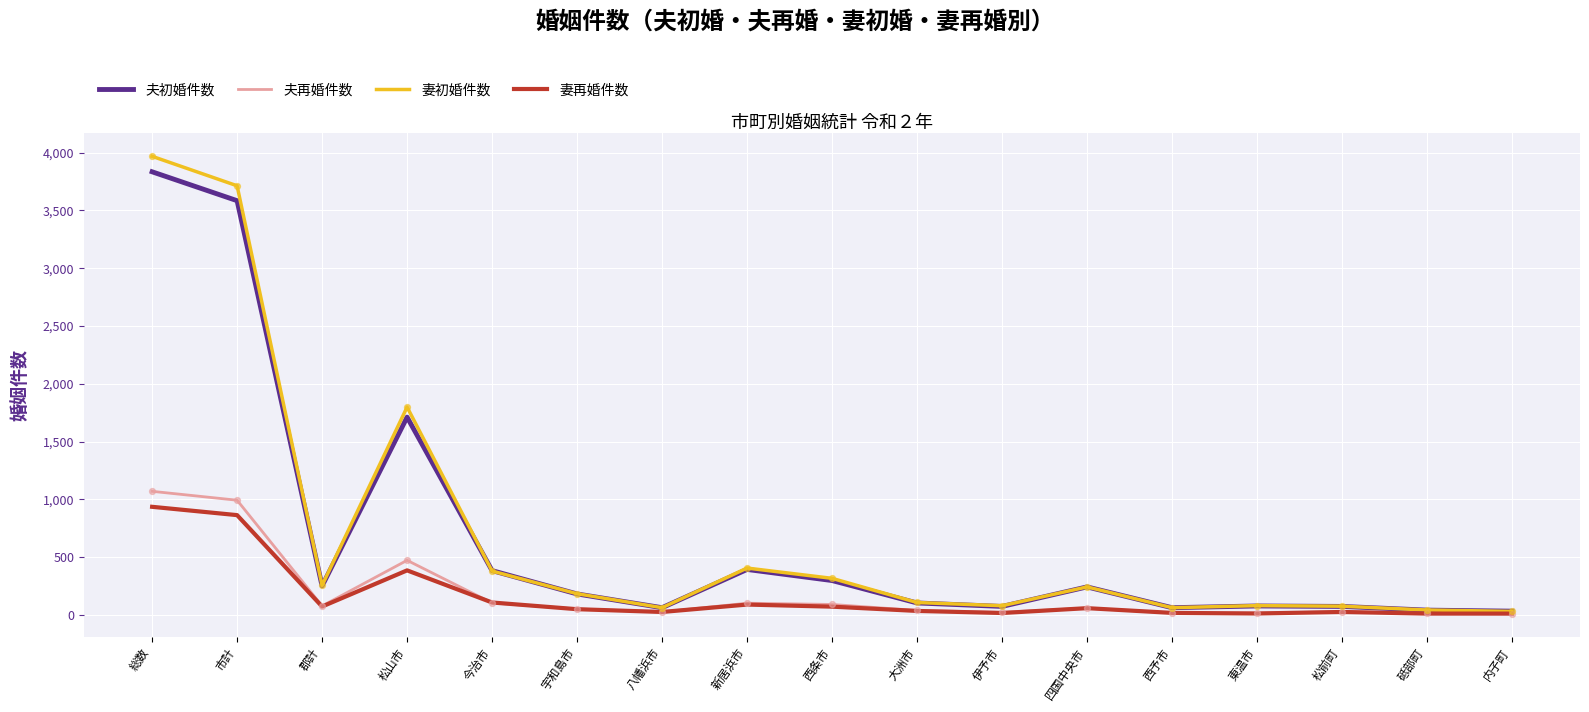

At how many categories does at least one series exceed 1744?

3